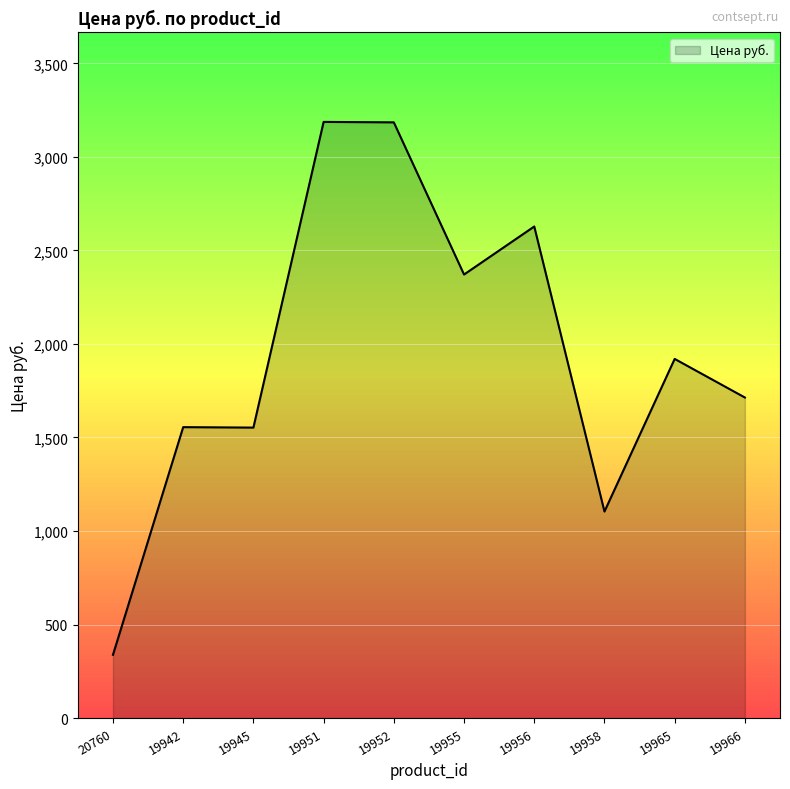

True or false: the data shows 2371.2 at 19955.

True